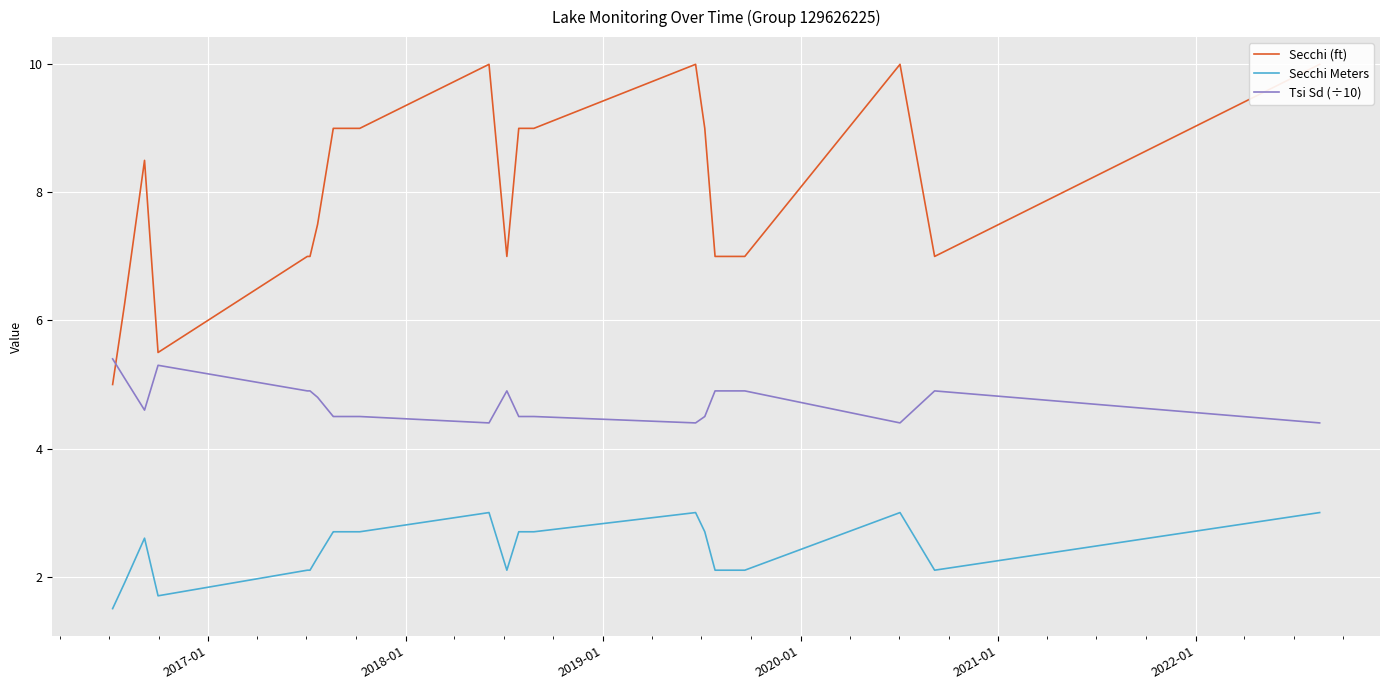

True or false: Tsi Sd (÷10) and Secchi Meters intersect in this chart.

False